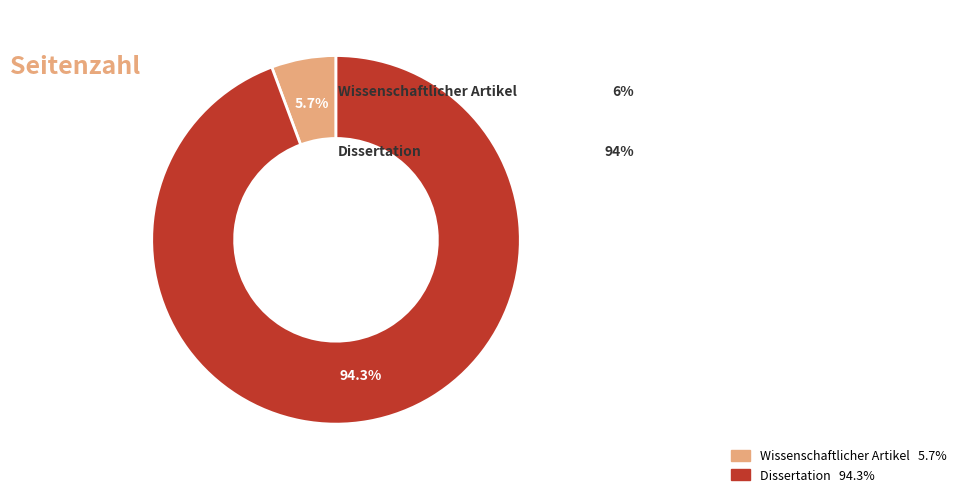

Count the number of slices in the pie.

2